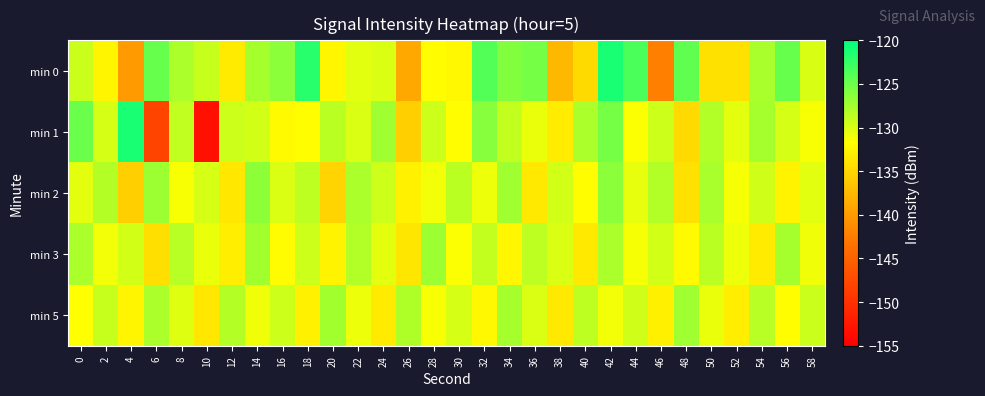

How many data points does each series have?

30